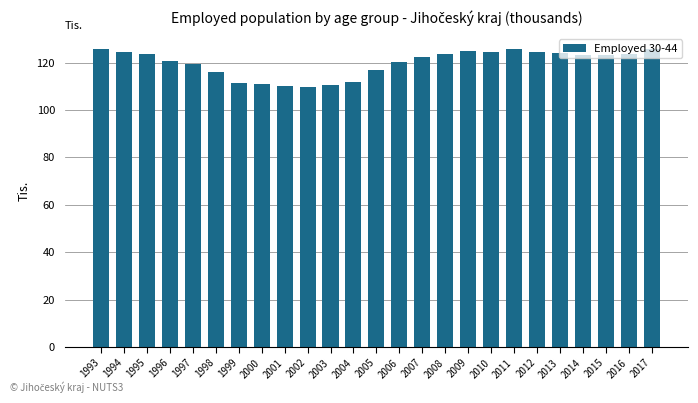

What is the value of the 13th bar from the left?

116.8